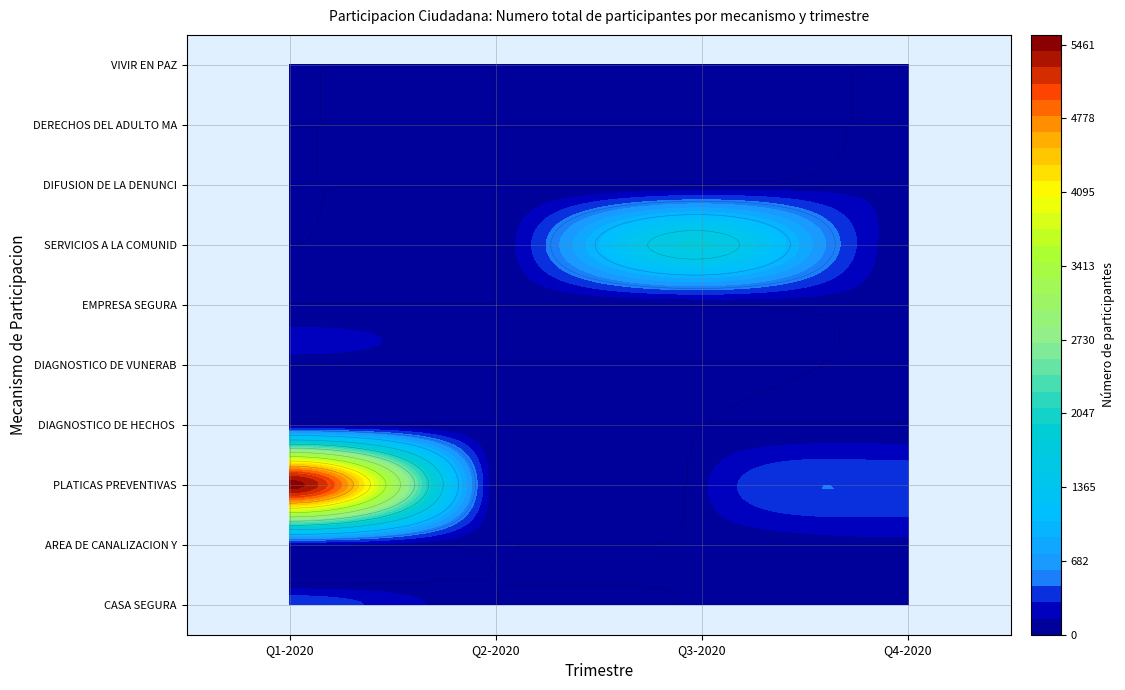

Which series has the largest range (max minus min)?

PLATICAS PREVENTIVAS